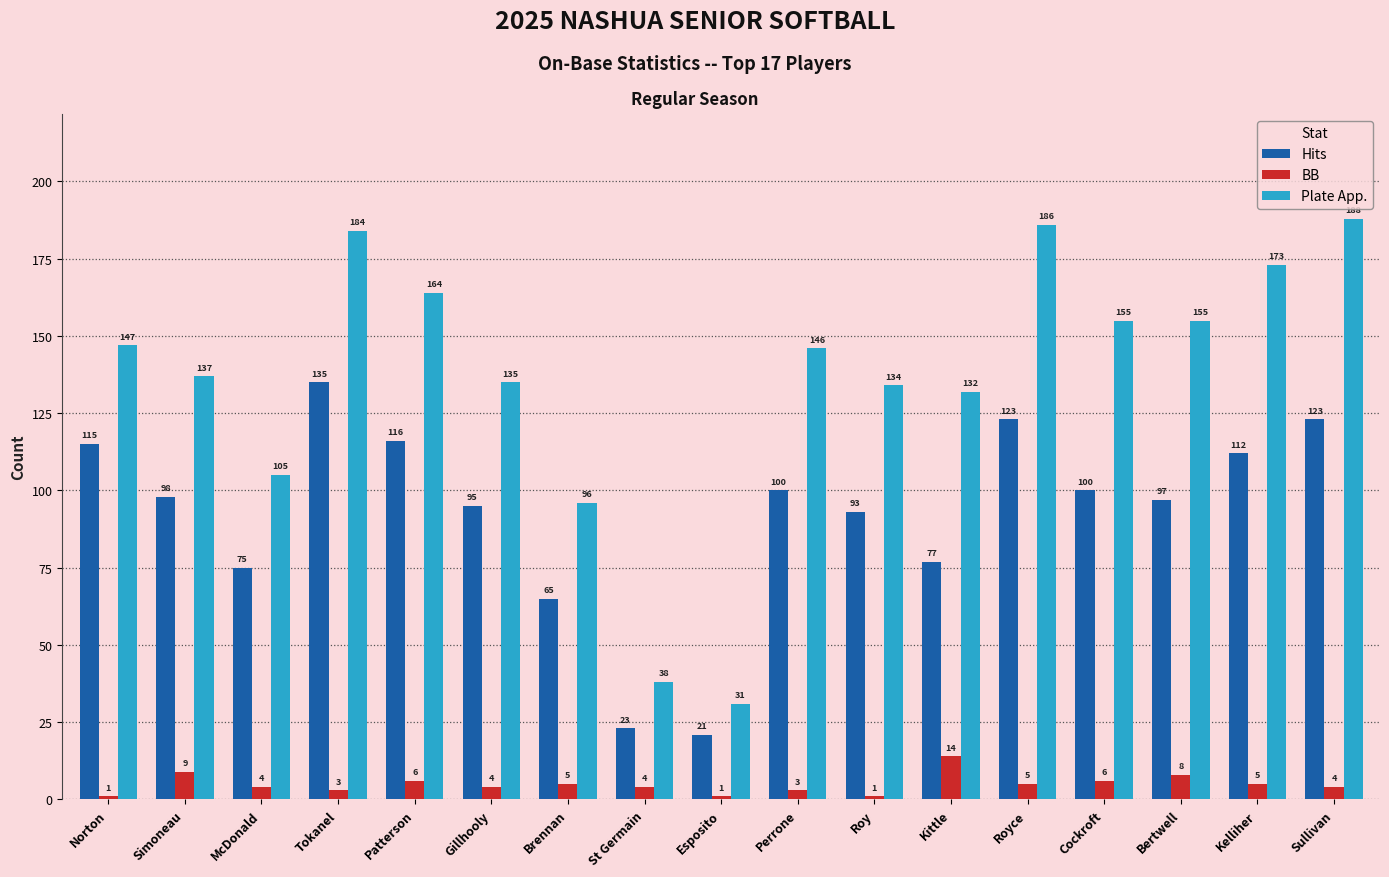

Is the value of Hits at Brennan greater than the value of BB at Patterson?

Yes